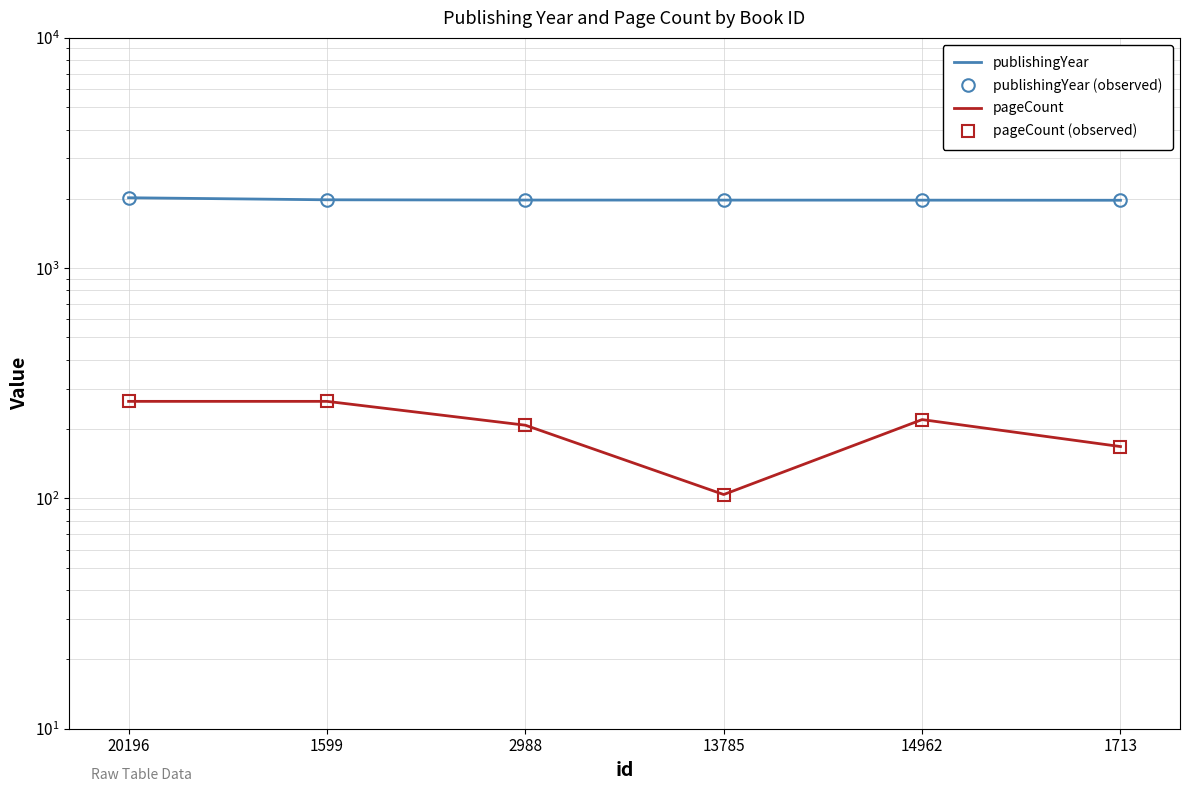

Count the number of data series in this chart.

4